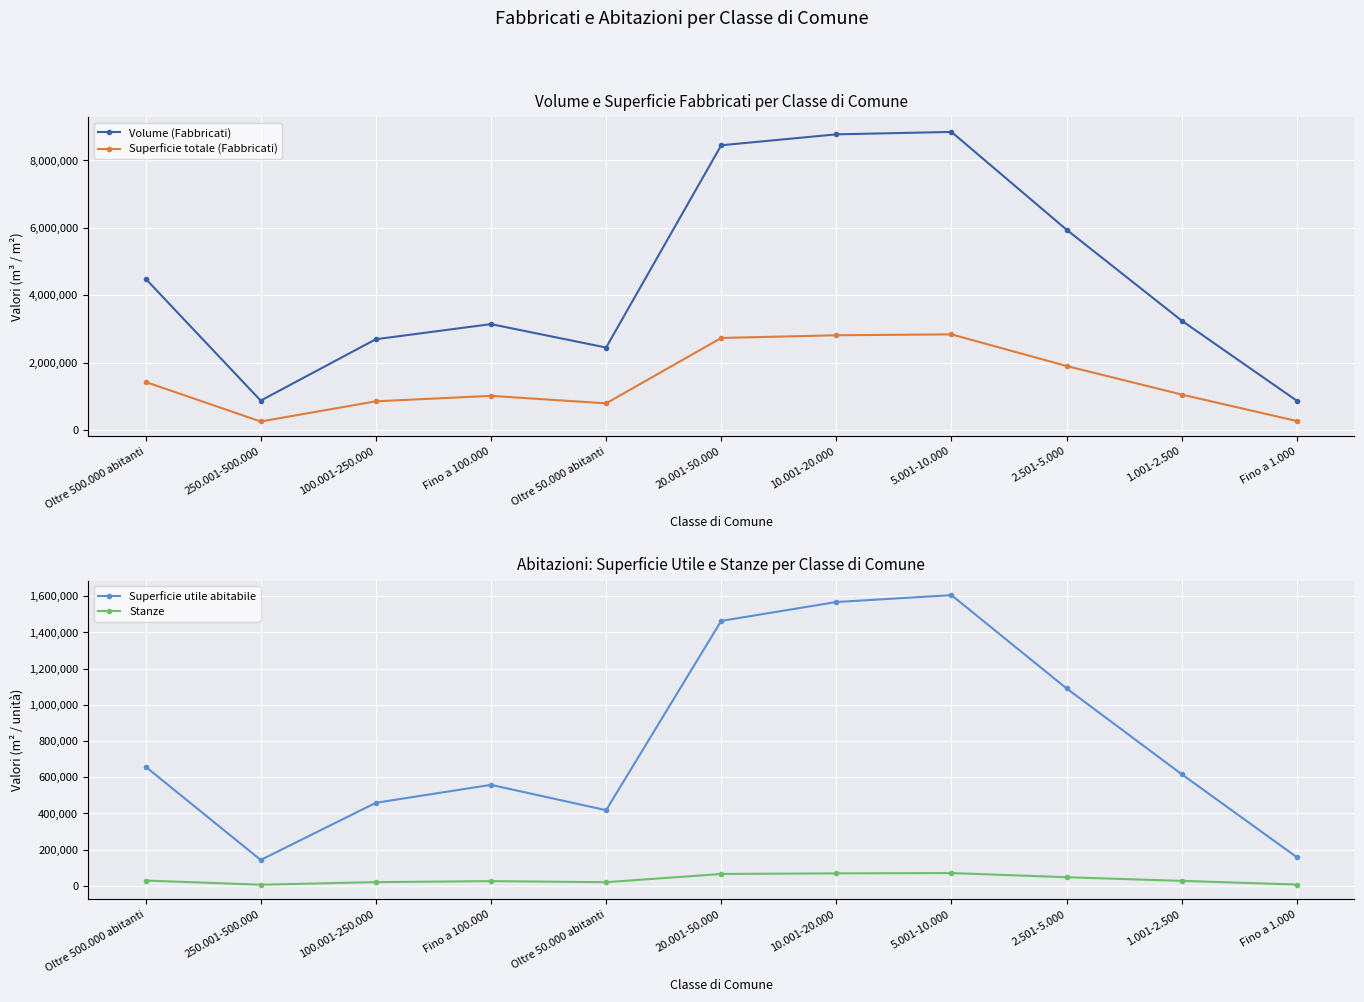

Which series has the largest total across all categories?

Volume (Fabbricati)